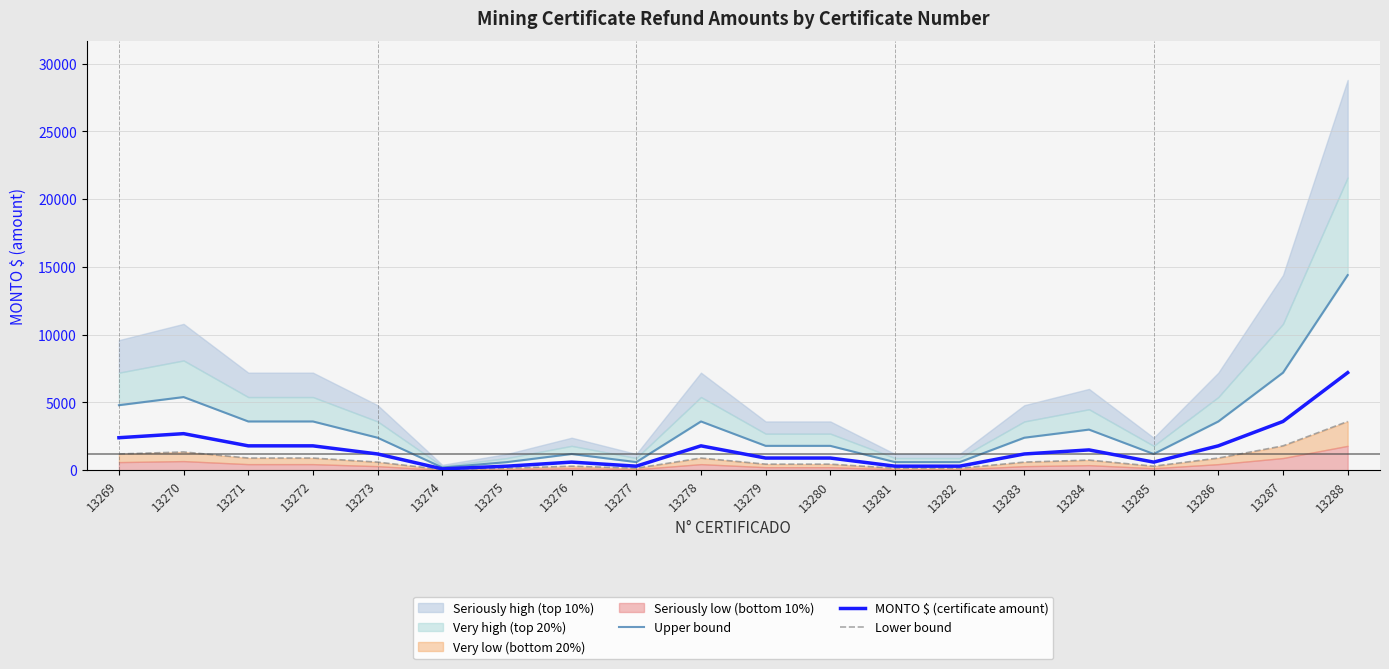

The Lower bound series shows 900 at 13278. True or false?

True